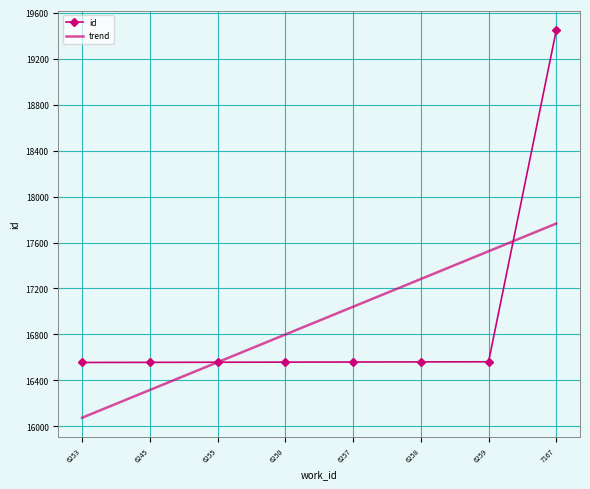

Reading left to right, extract all data points from this chart.

16556	16557	16558	16559	16560	16561	16562	19448